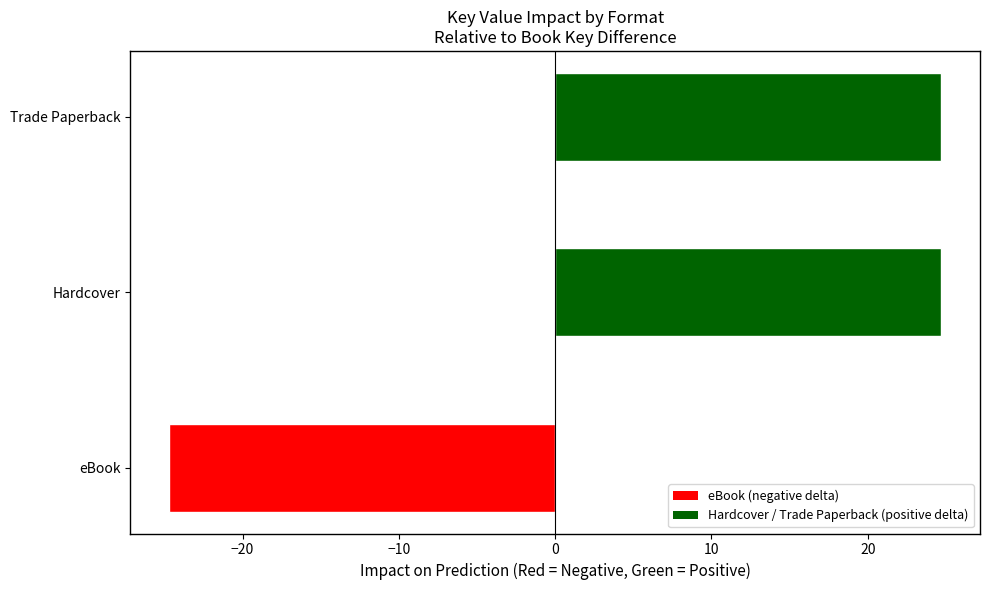

Which has a higher value, eBook or Hardcover?

Hardcover